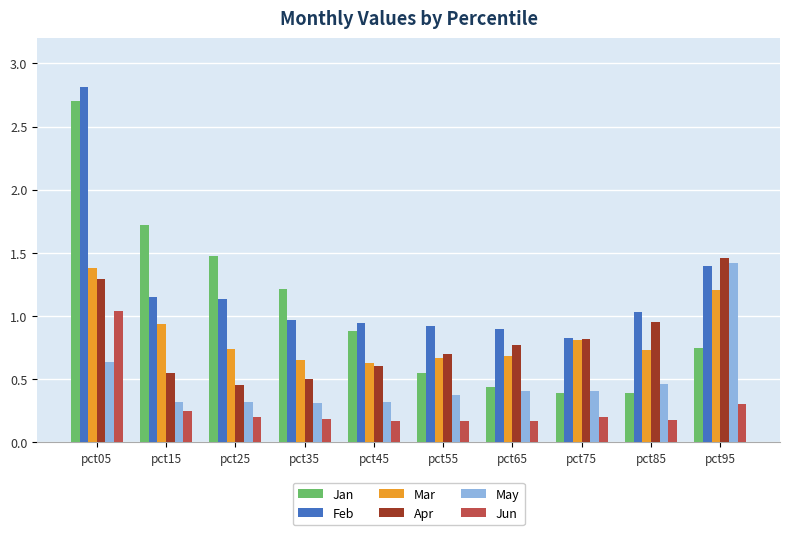

Which series has the largest range (max minus min)?

Jan